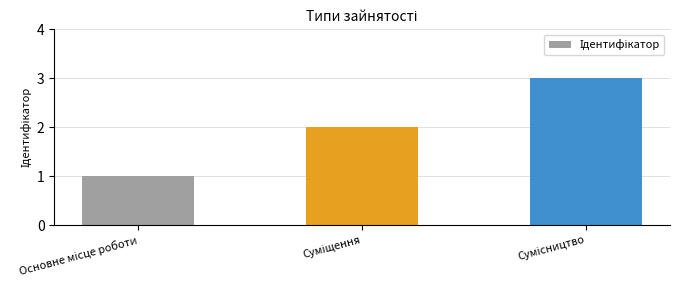

What is the sum of all values?

6